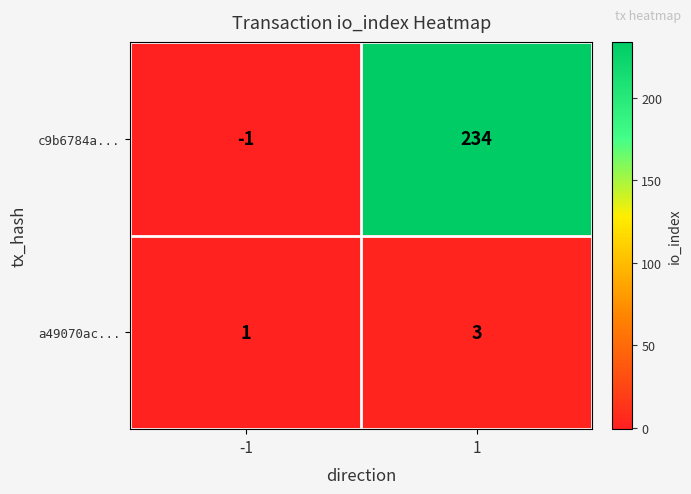

Which series has the largest range (max minus min)?

c9b6784a...